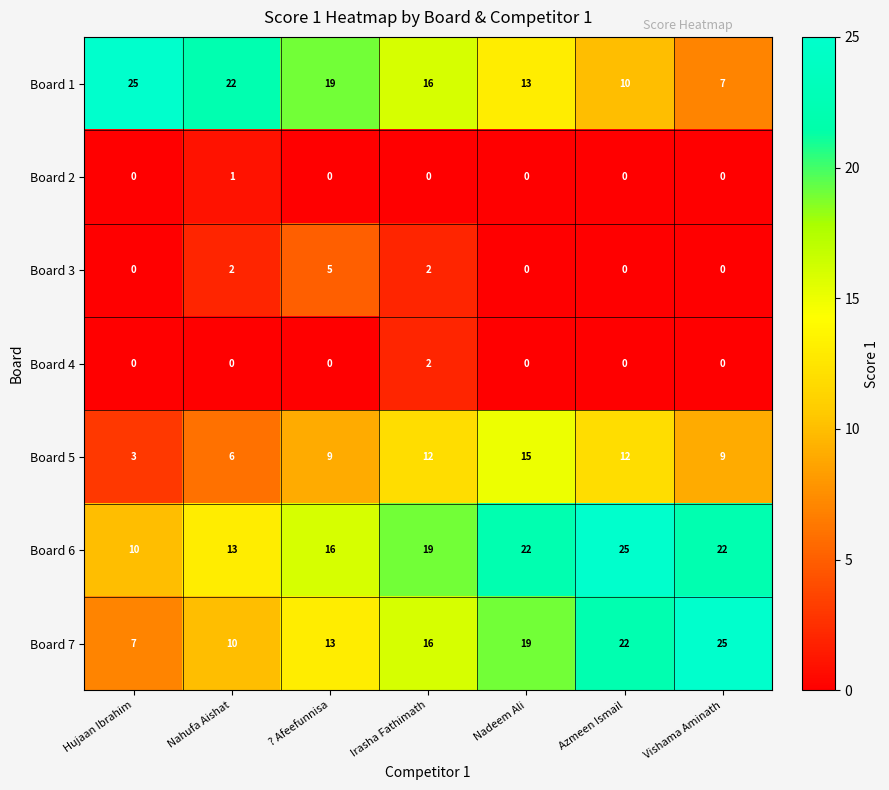

What is the total value across all series at Vishama Aminath?

63